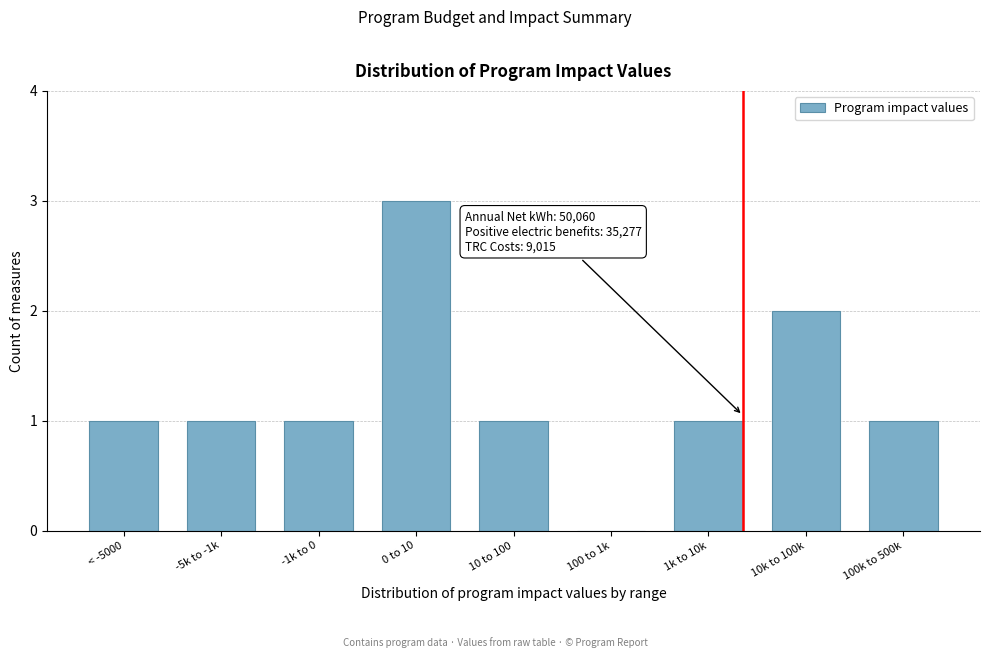

Reading left to right, what are all the values shown in this chart?

< -5000=1	-5k to -1k=1	-1k to 0=1	0 to 10=3	10 to 100=1	100 to 1k=0	1k to 10k=1	10k to 100k=2	100k to 500k=1